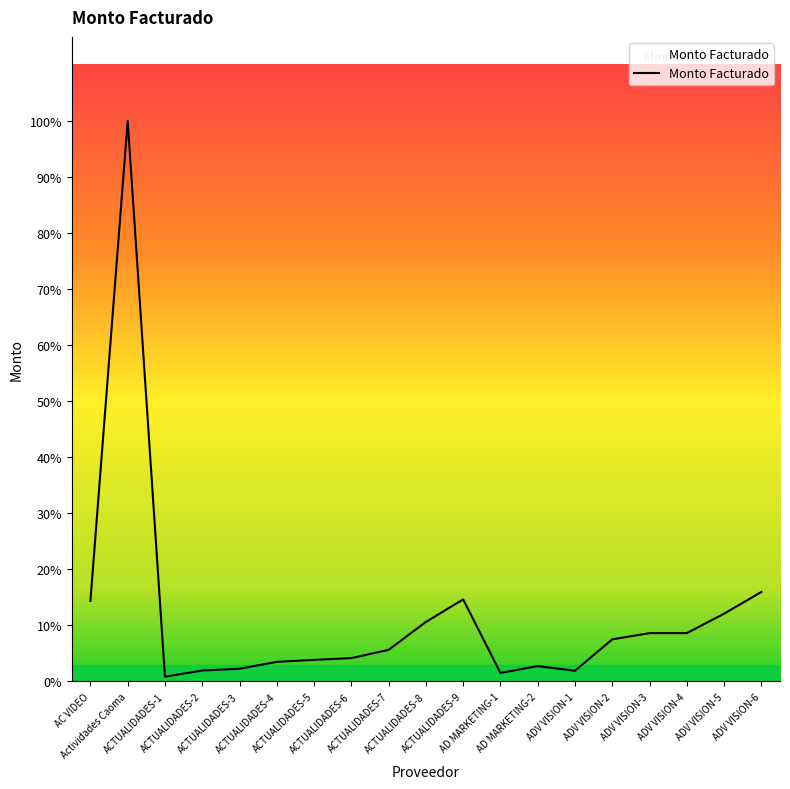

What value does the data have at Actividades Caoma?

746940.0